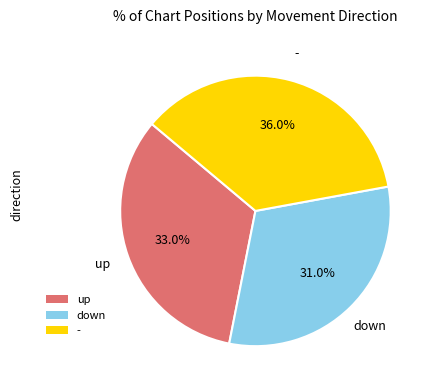

Is up the majority of the pie?

No